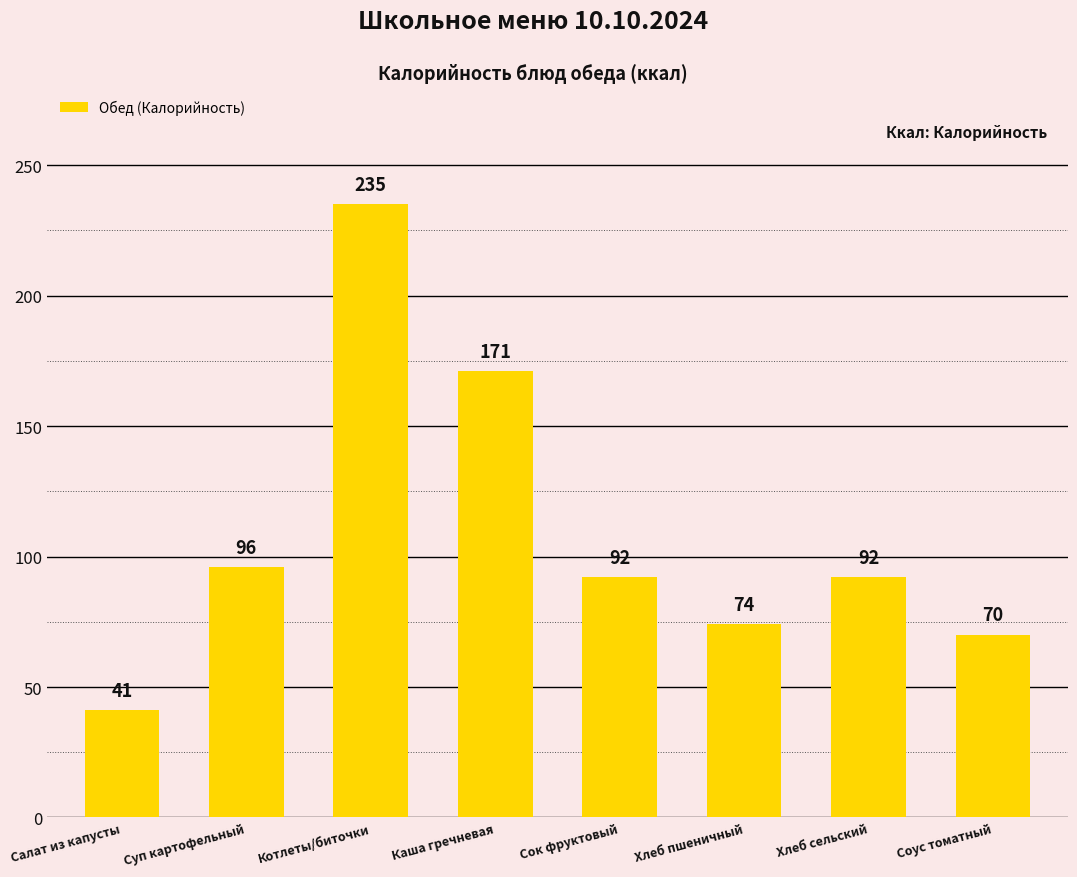

What is the smallest value displayed?

41